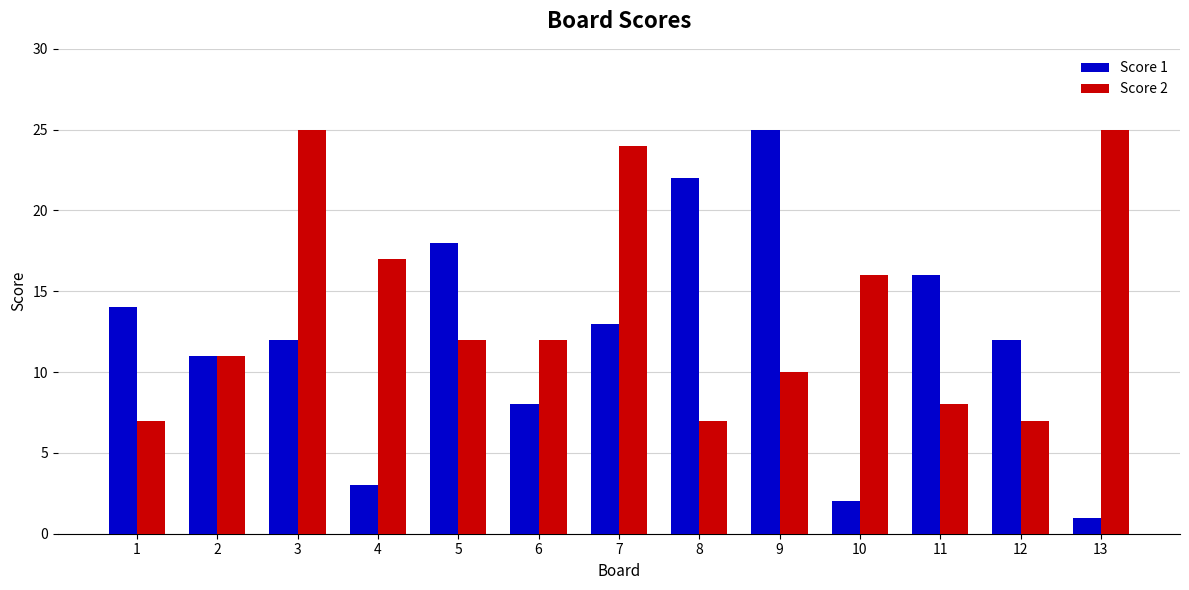

What is the spread (max minus min) of values at 7?

11